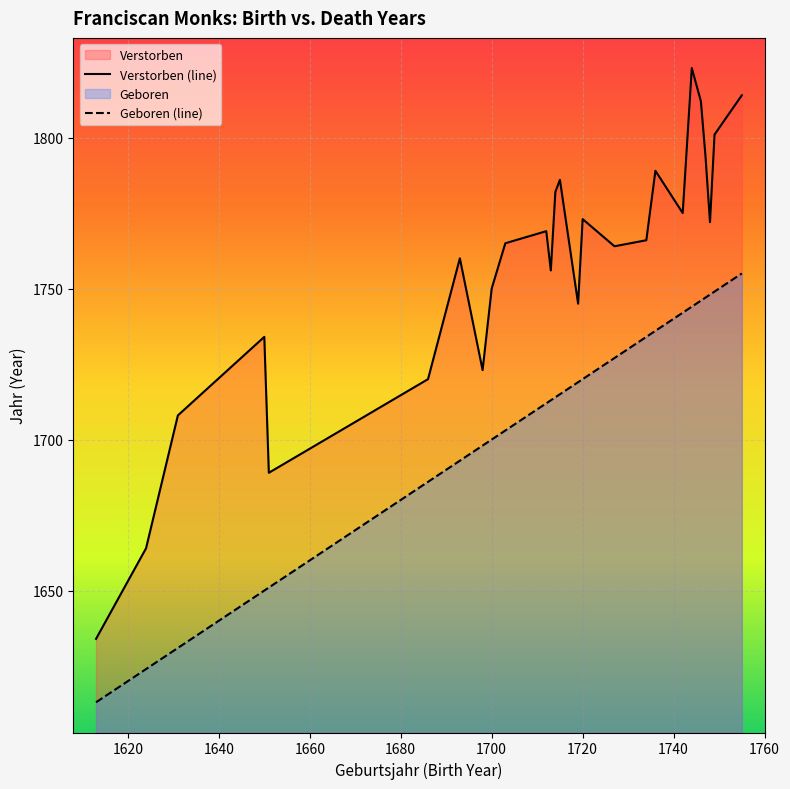

What is the difference between the maximum and minimum values in the Geboren (line) series?

142